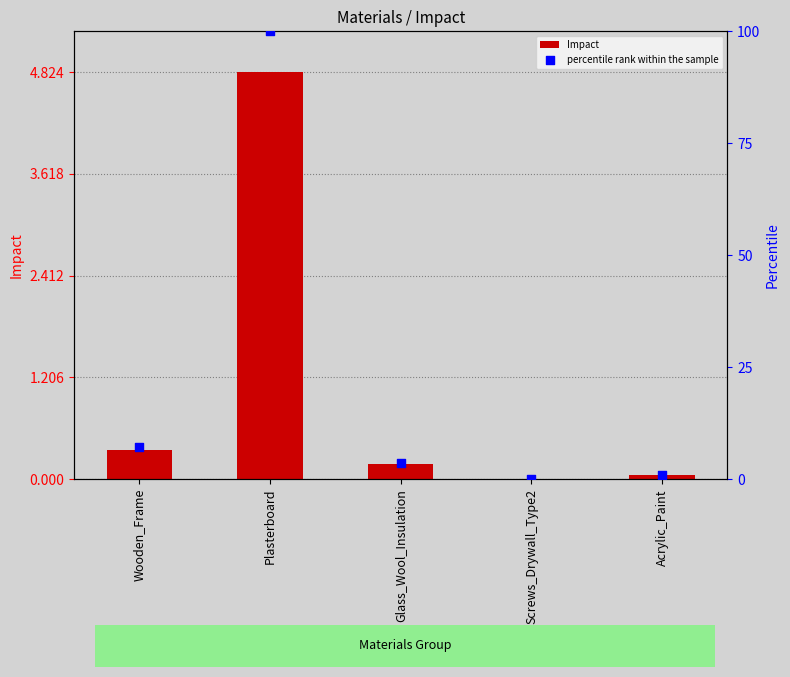

At how many categories does at least one series exceed 75?

1